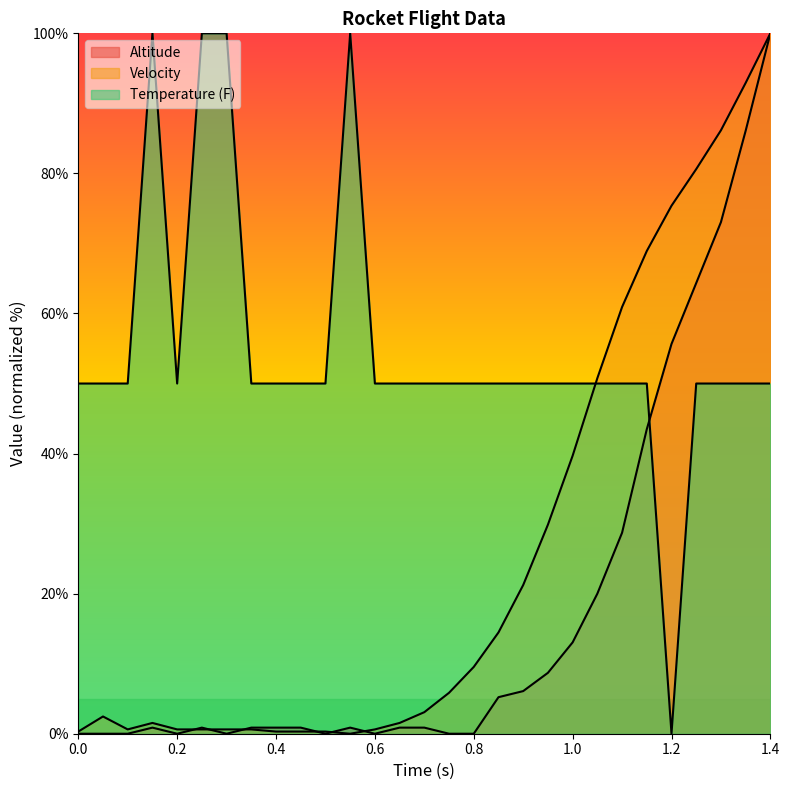

What is the sum of all Temperature values?

1600.0